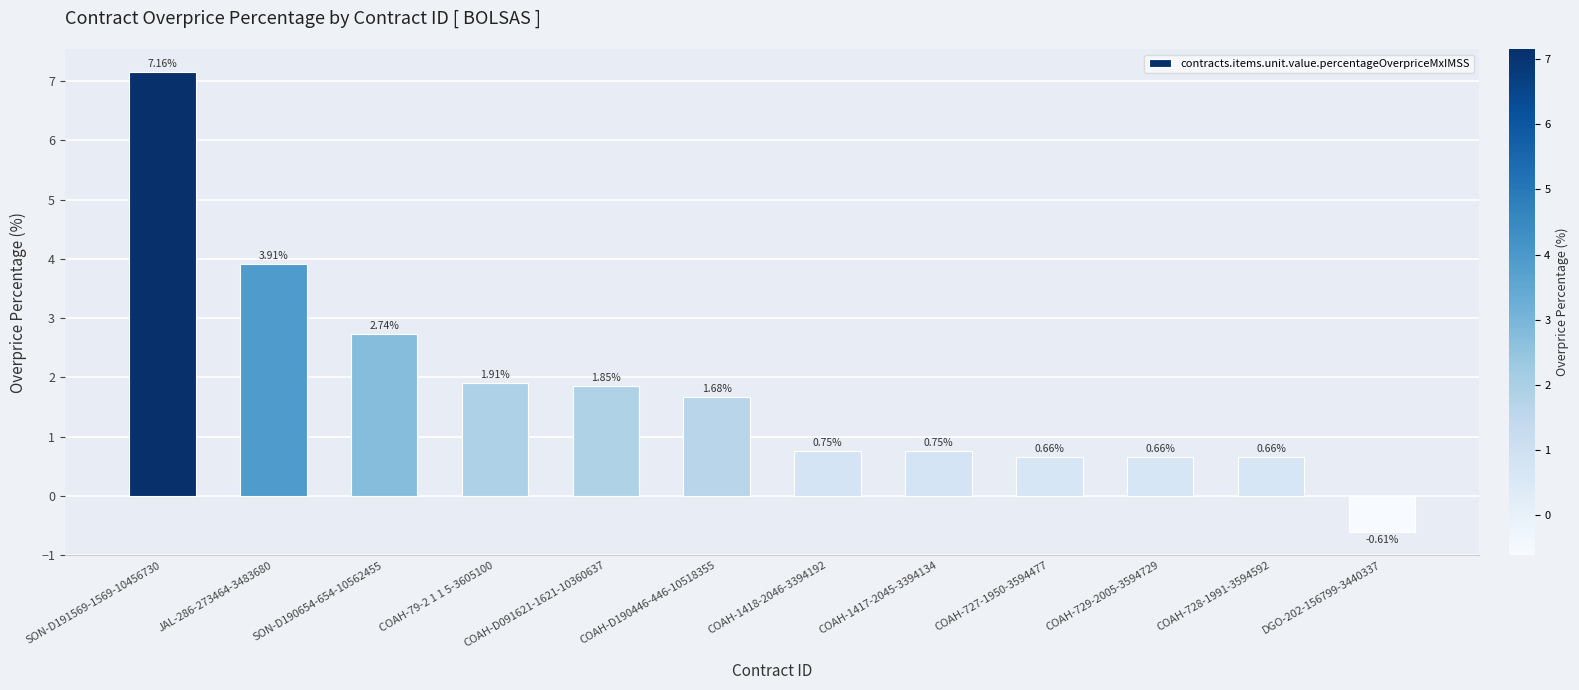

What is the ratio of the value at COAH-728-1991-3594592 to the value at COAH-D190446-446-10518355?

0.4